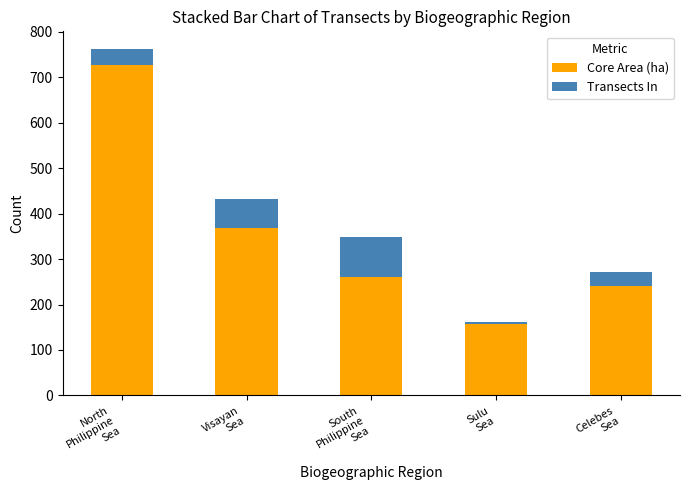

What is the difference between the maximum and minimum values in the Core Area (ha) series?

569.5